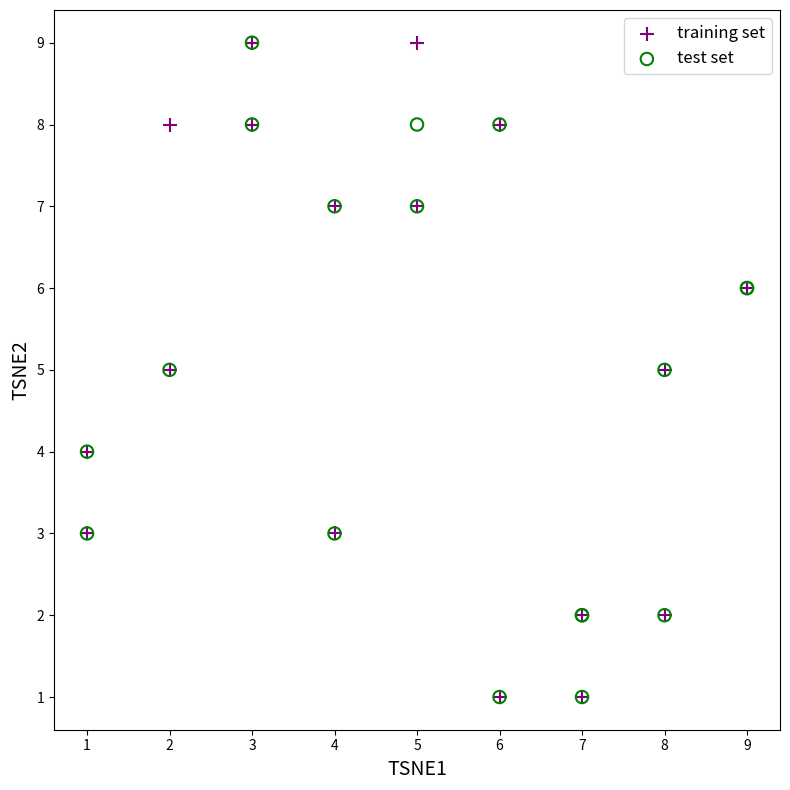

What are all the series names shown in the legend?

training set, test set